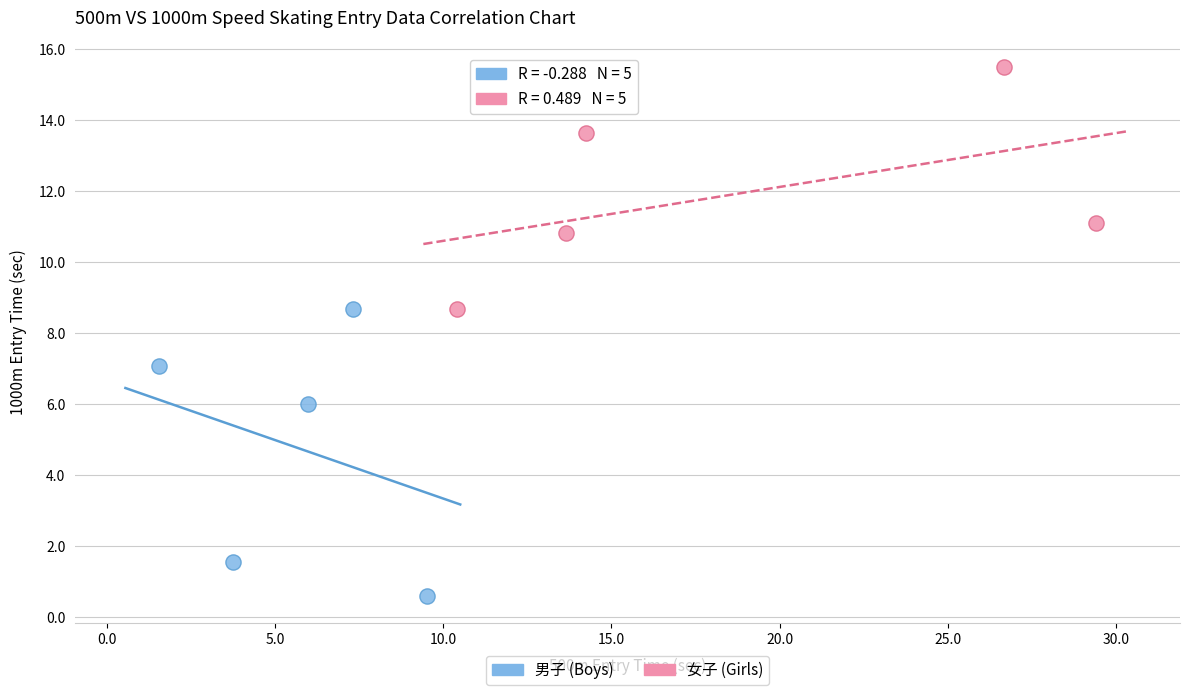

What are all the series names shown in the legend?

男子 (Boys), 女子 (Girls)